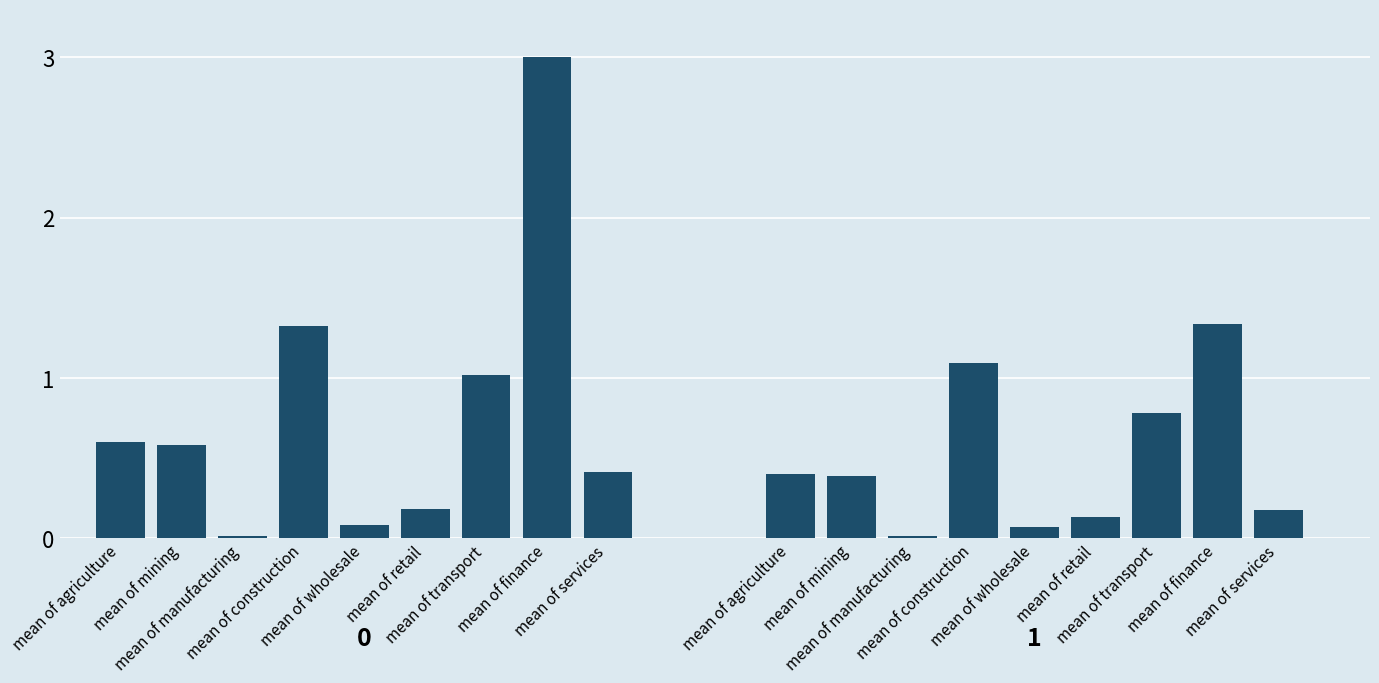

How many bars are there in total?

18